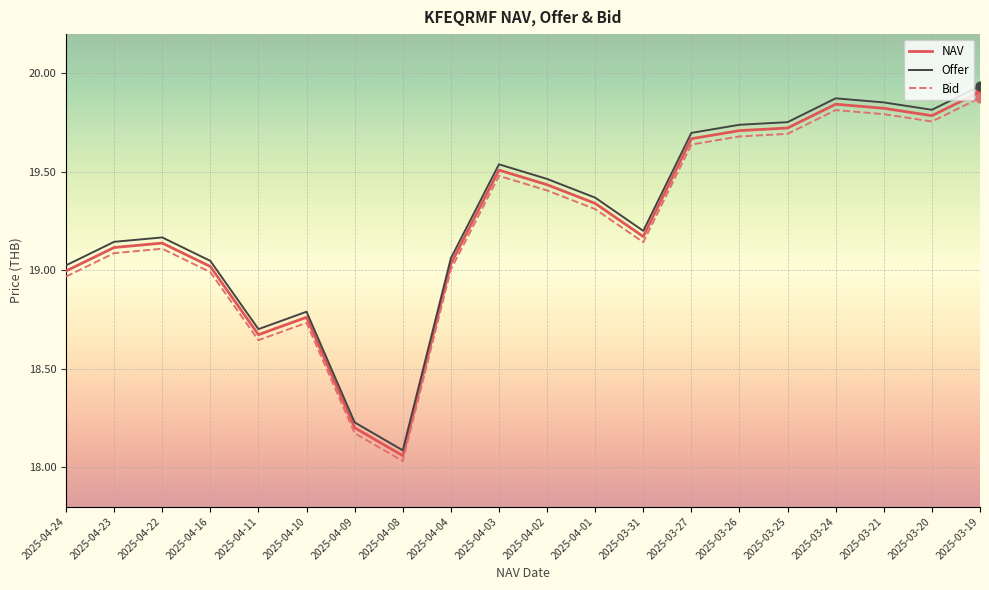

What are all the series names shown in the legend?

NAV, Offer, Bid